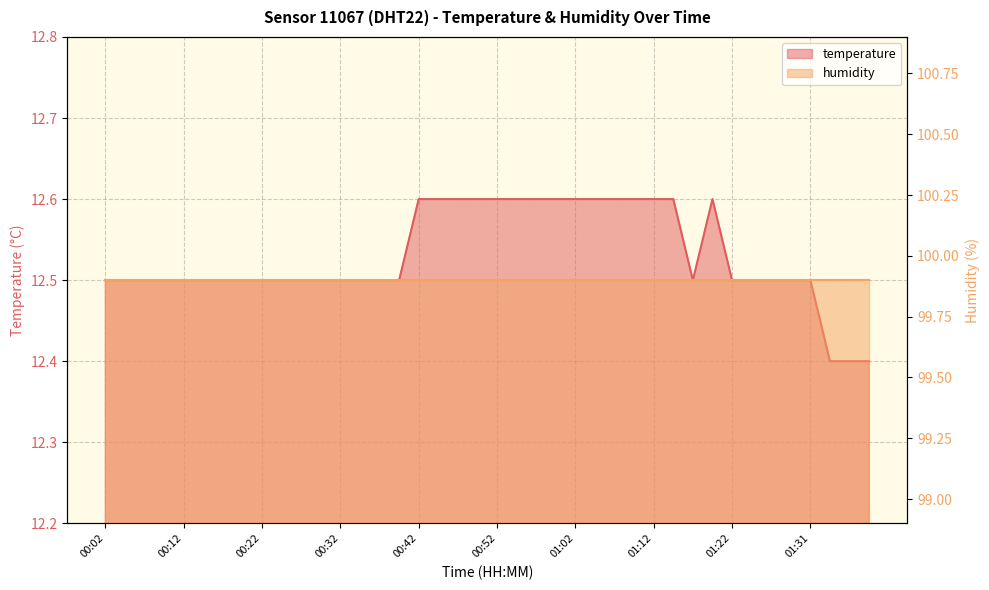

List the labels in order of value, smallest first.

01:34, 01:36, 01:39, 00:02, 00:04, 00:07, 00:09, 00:12, 00:15, 00:17, 00:20, 00:22, 00:24, 00:27, 00:29, 00:32, 00:34, 00:37, 00:40, 01:17, 01:22, 01:24, 01:26, 01:29, 01:31, 00:42, 00:45, 00:47, 00:50, 00:52, 00:55, 00:57, 00:59, 01:02, 01:04, 01:07, 01:09, 01:12, 01:14, 01:19